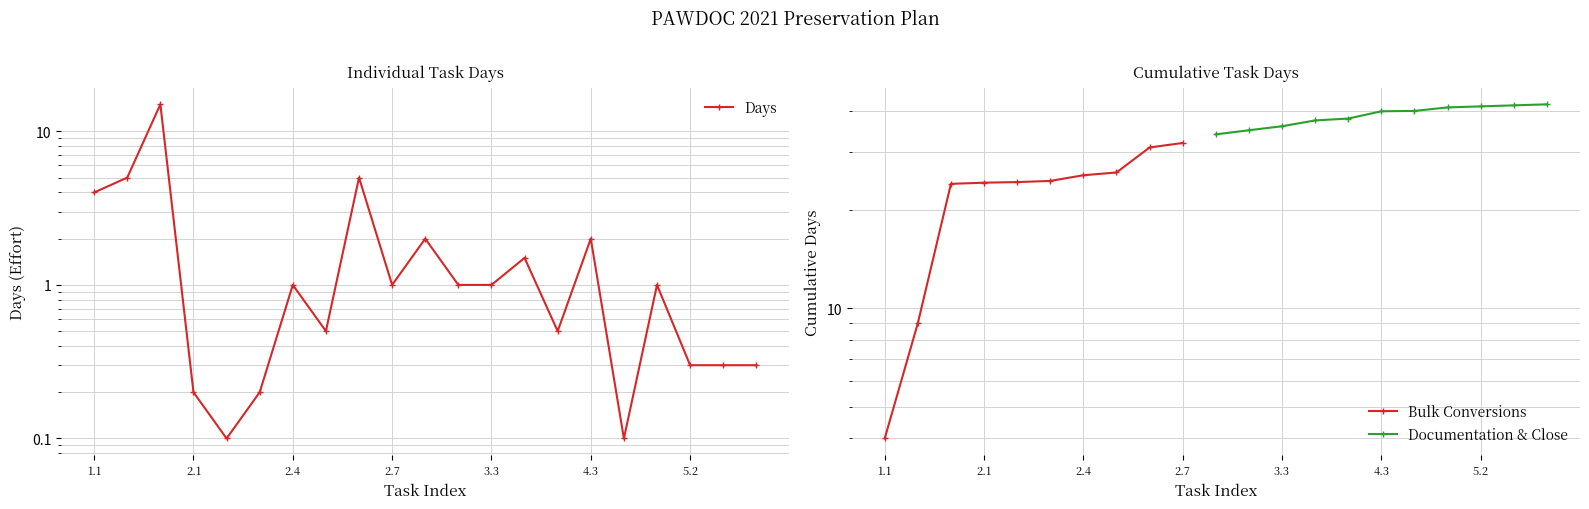

At which label does the data first exceed 1?

1.1